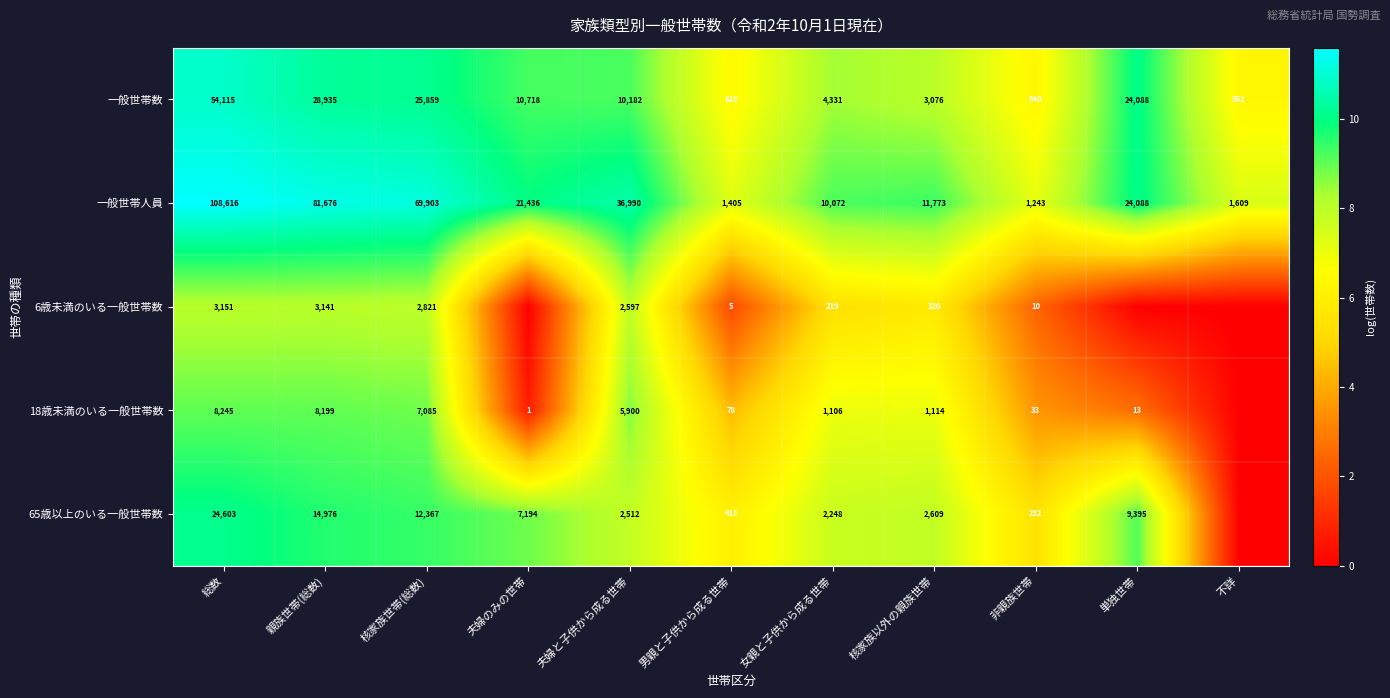

At which category is the sum across all series the highest?

総数